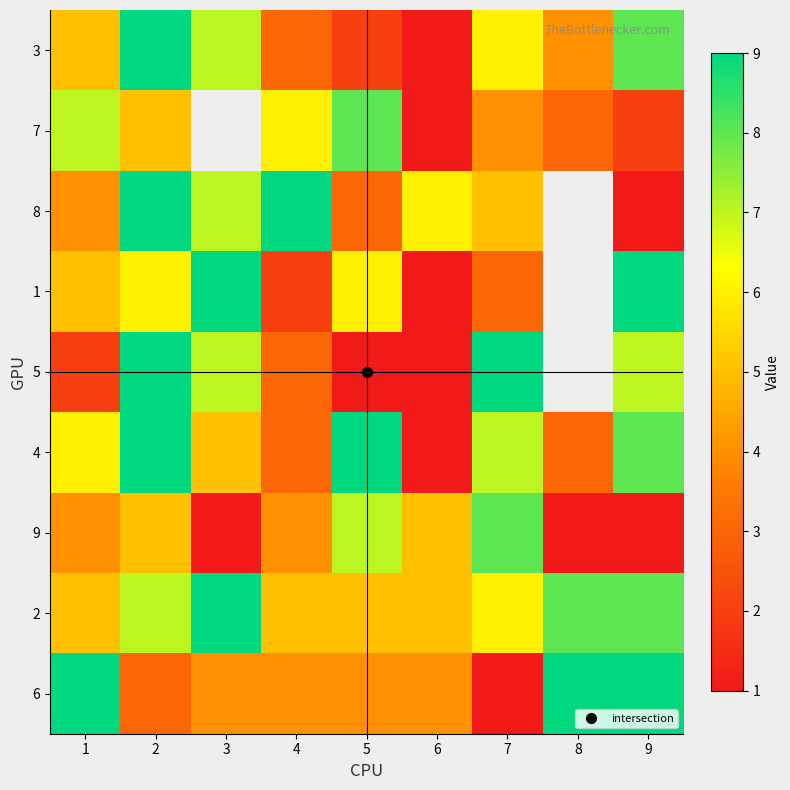

Where does the 2 series first go above 6?

2